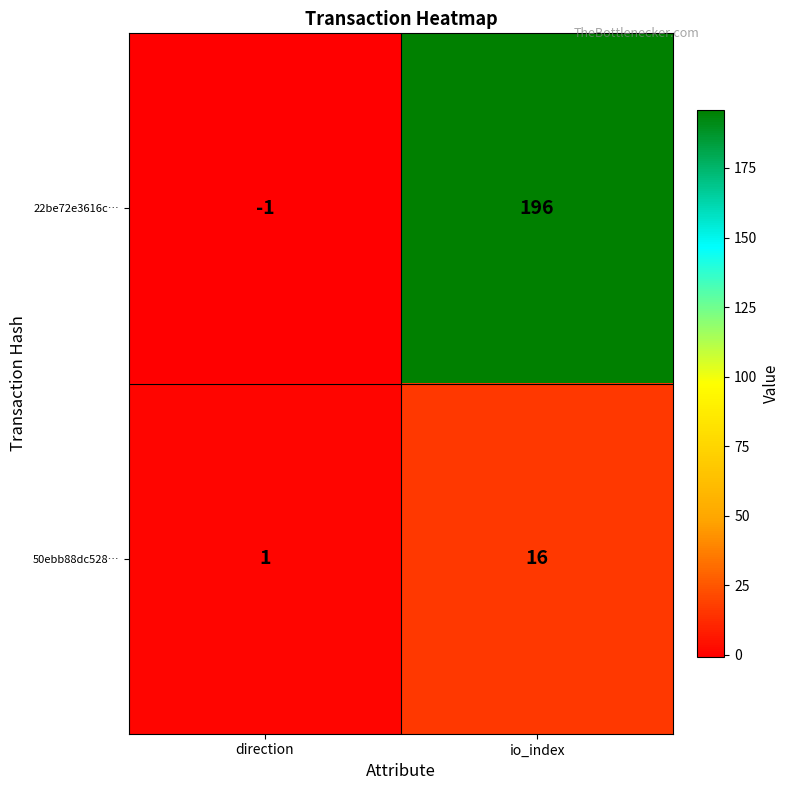

Reading right to left, extract all data points from this chart.

22be72e3616c…: io_index=196	direction=-1
50ebb88dc528…: io_index=16	direction=1